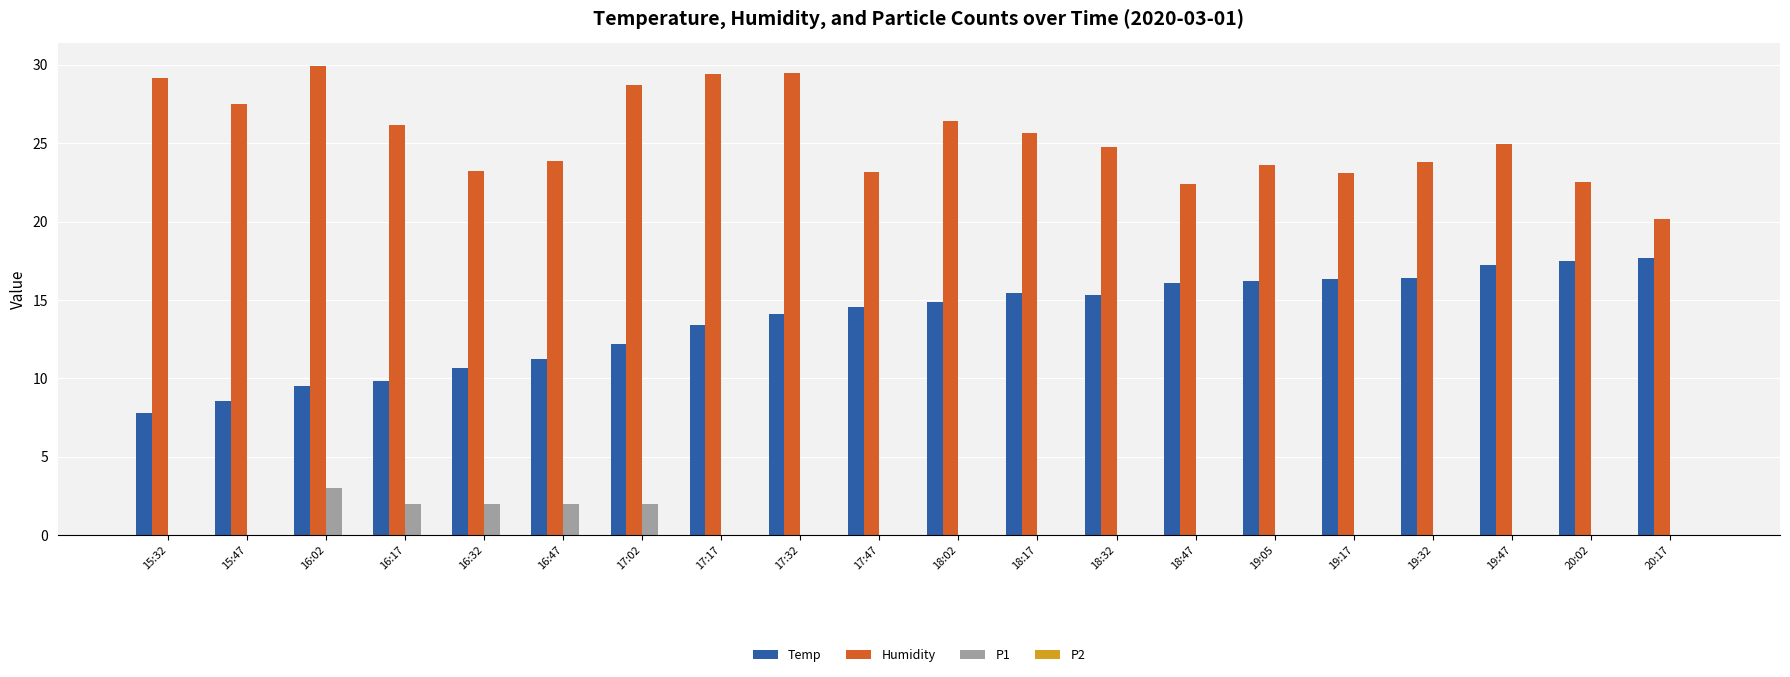

Are the bars grouped side by side (vs. stacked)?

Yes